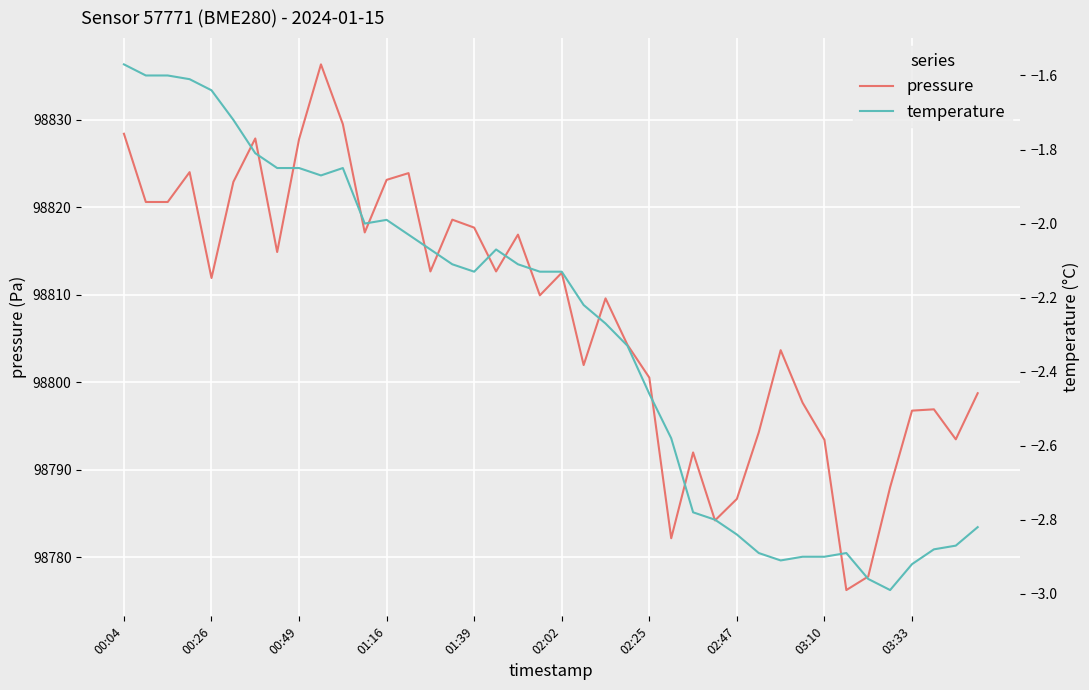

The value of temperature at 00:04 is -2.2. True or false?

False